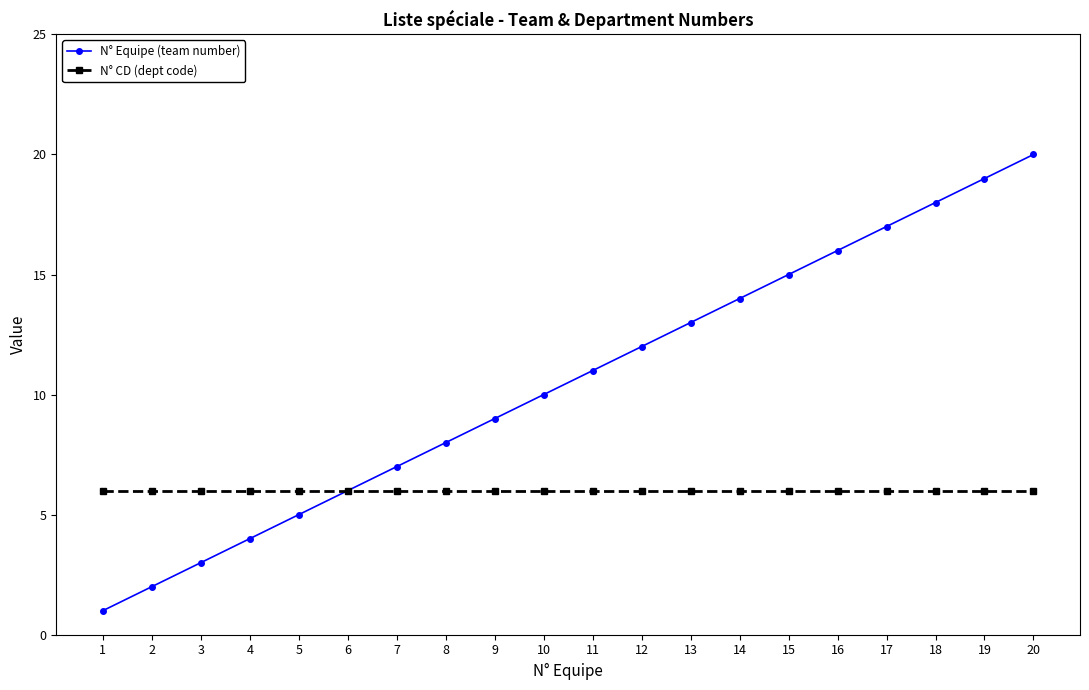

Reading left to right, list all the values displayed in this chart.

N° Equipe (team number): 1	2	3	4	5	6	7	8	9	10	11	12	13	14	15	16	17	18	19	20
N° CD (dept code): 6	6	6	6	6	6	6	6	6	6	6	6	6	6	6	6	6	6	6	6